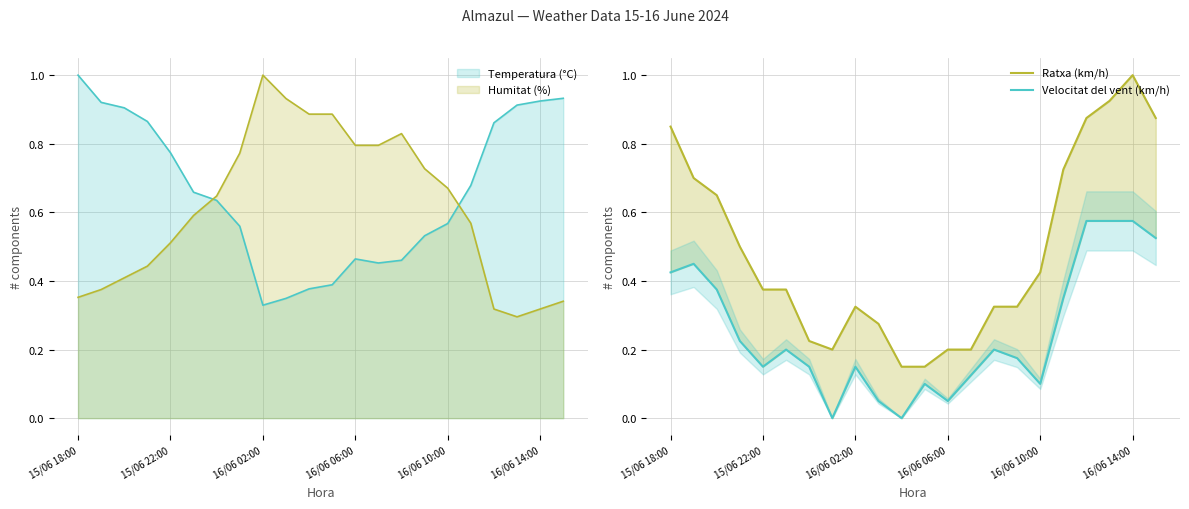

What is the difference between the second highest and minimum values in the Velocitat del vent (km/h) series?

0.6